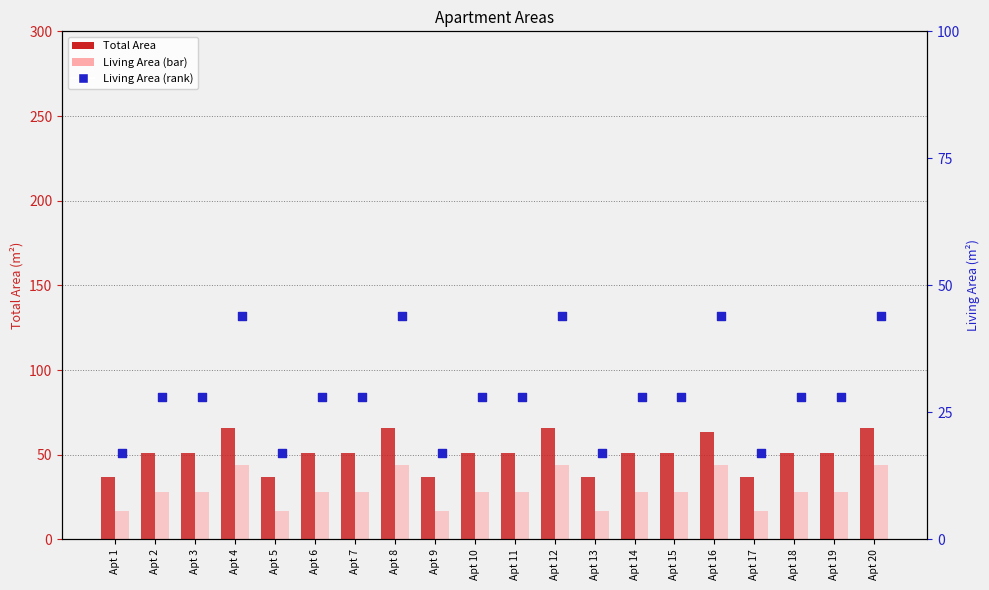

Which series contains the lowest Y value?

Living Area (bars)